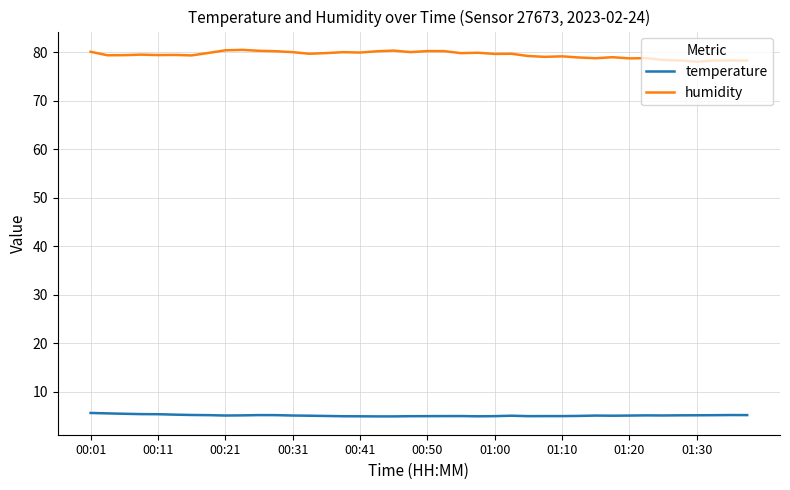

List the series in order of their overall mean, highest first.

humidity, temperature